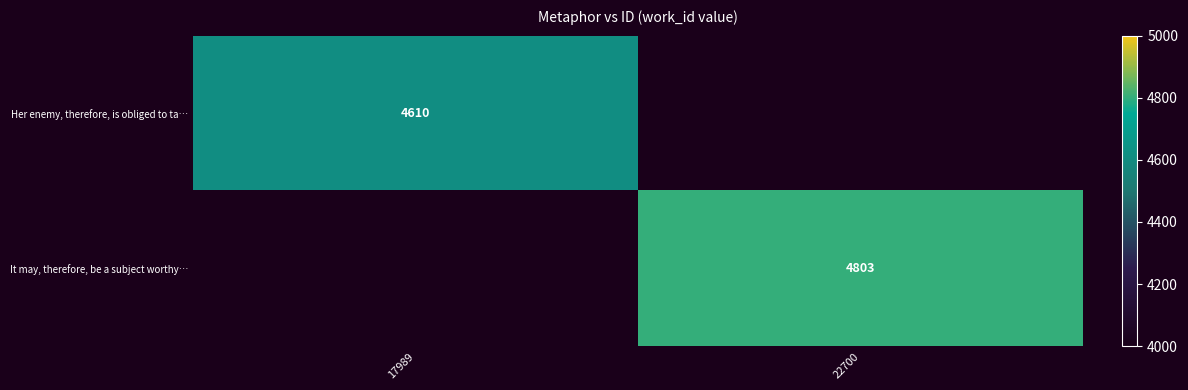

True or false: It may, therefore, be a subject worthy… has a value of 6811 at 22700.

False